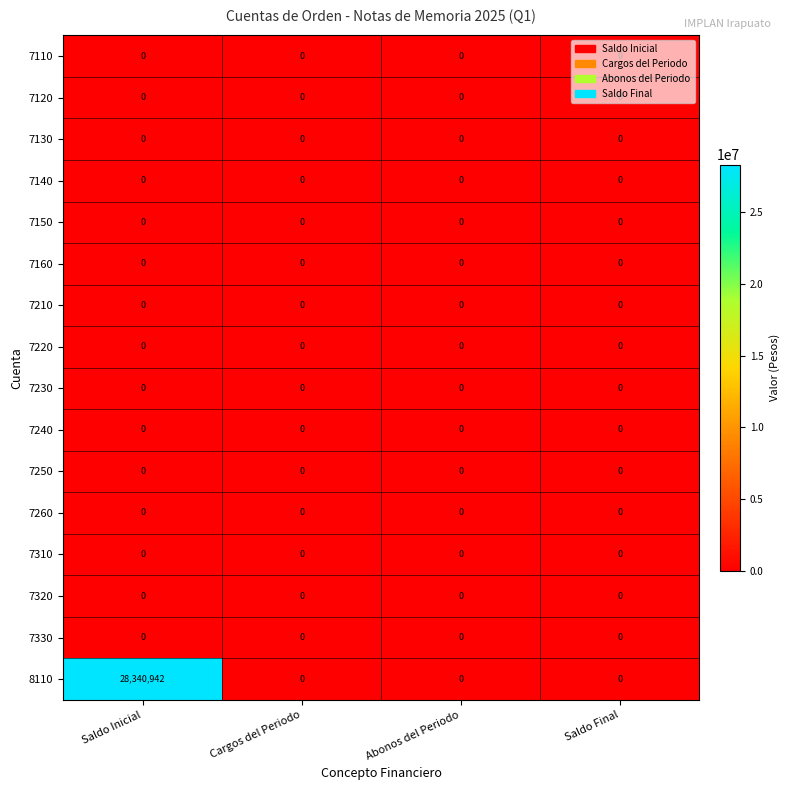

What is the maximum value shown in the chart?

28340942